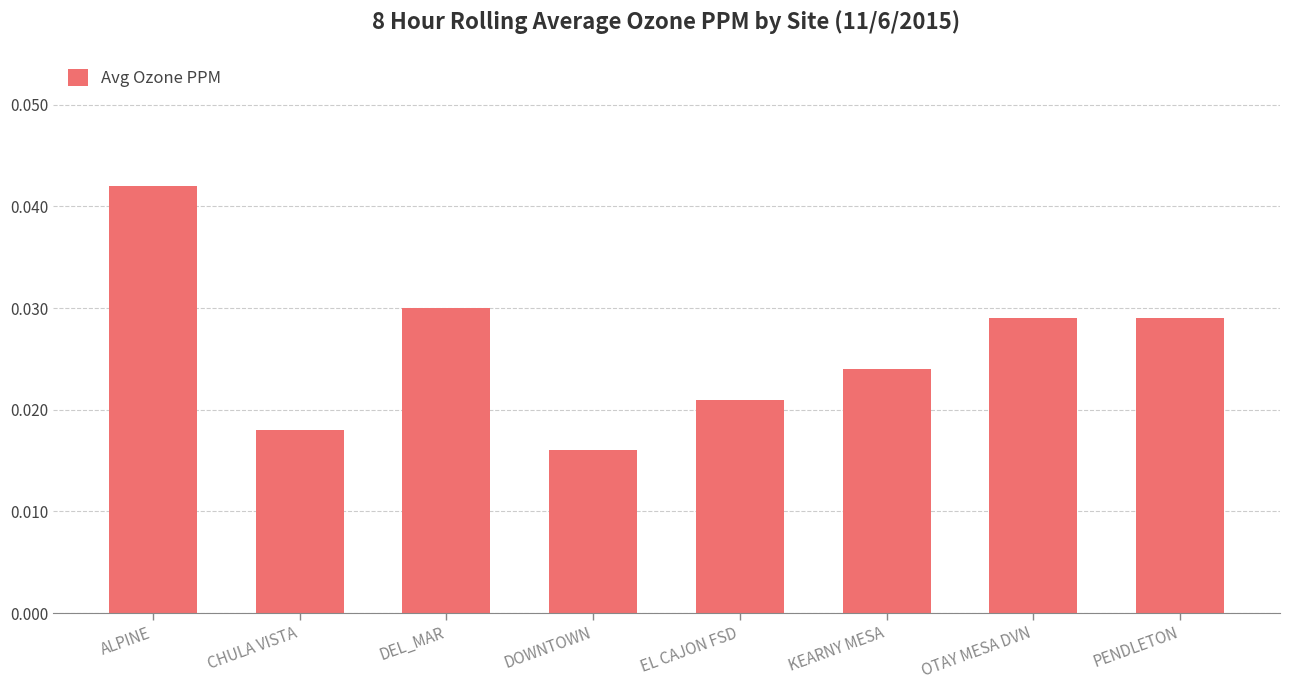

What is the label of the 1st bar from the right?

PENDLETON